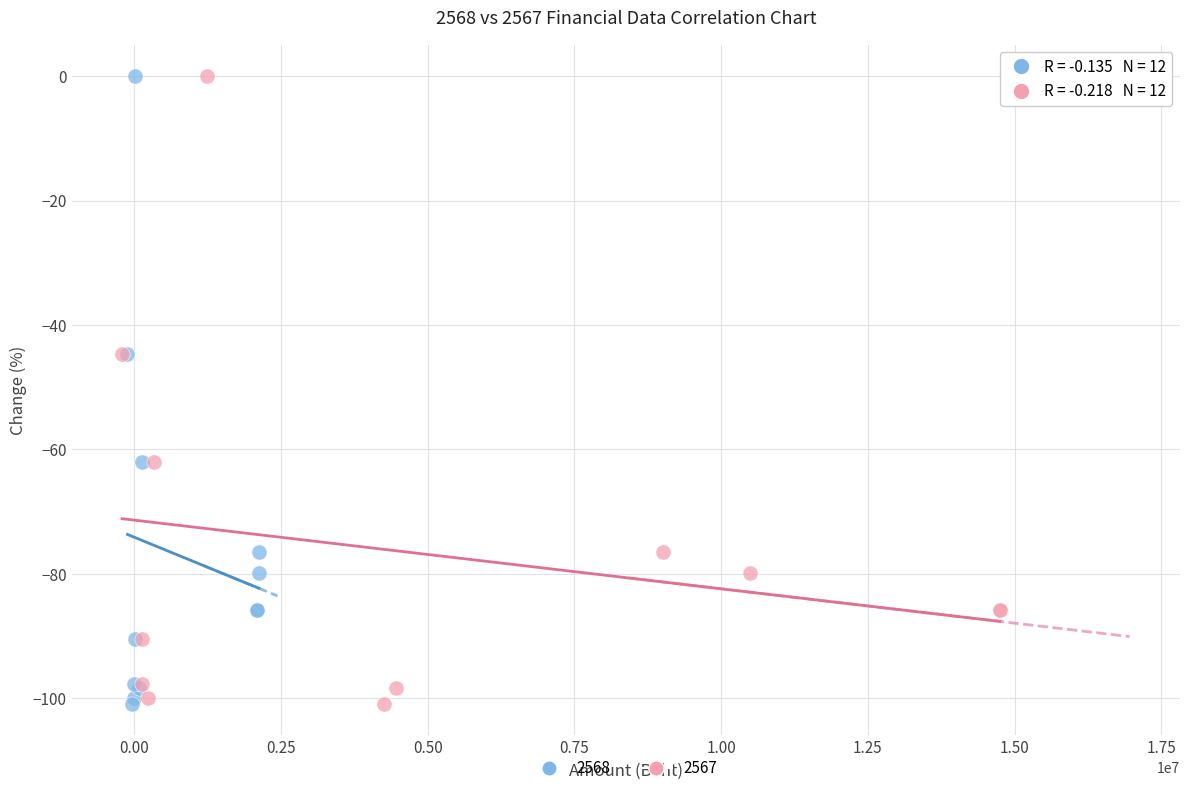

What are all the series names shown in the legend?

2568, 2567